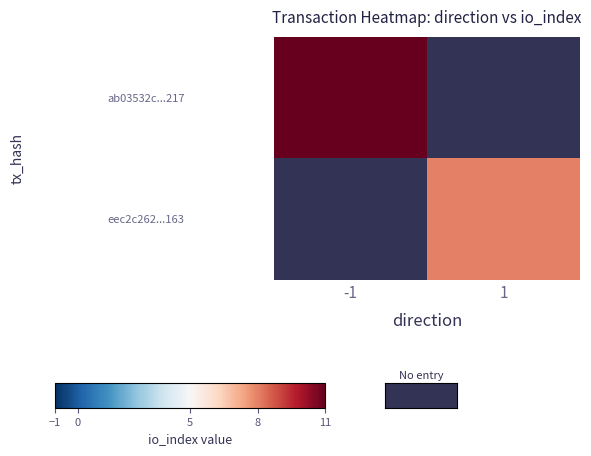

Which has a higher value, -1 or 1?

1